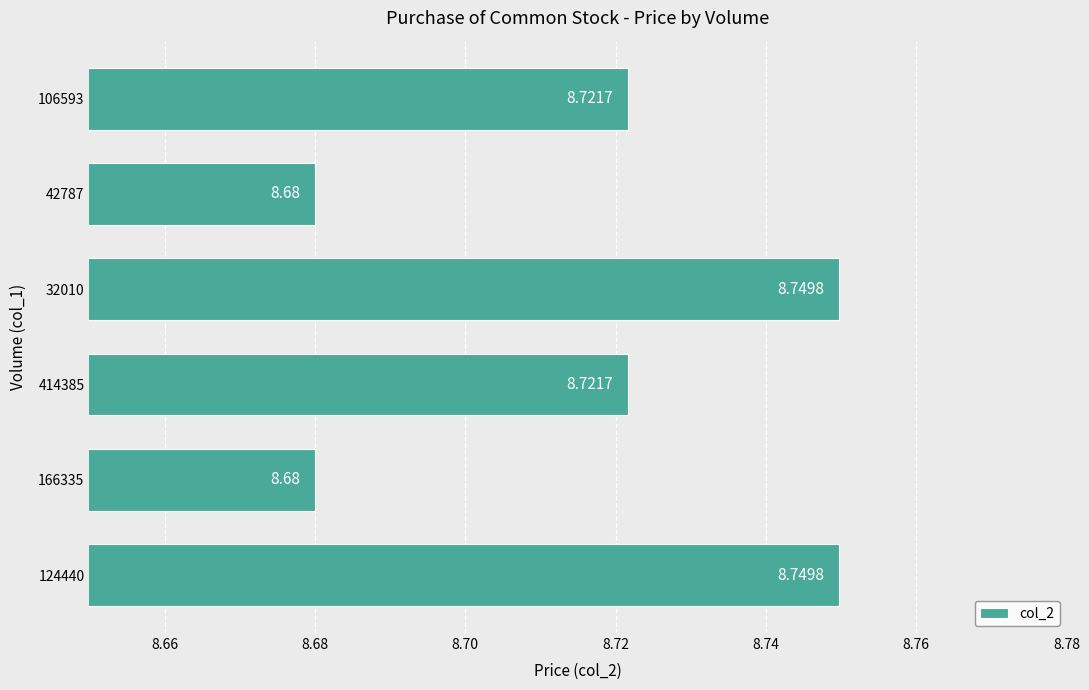

What is the sum of all values?

52.3